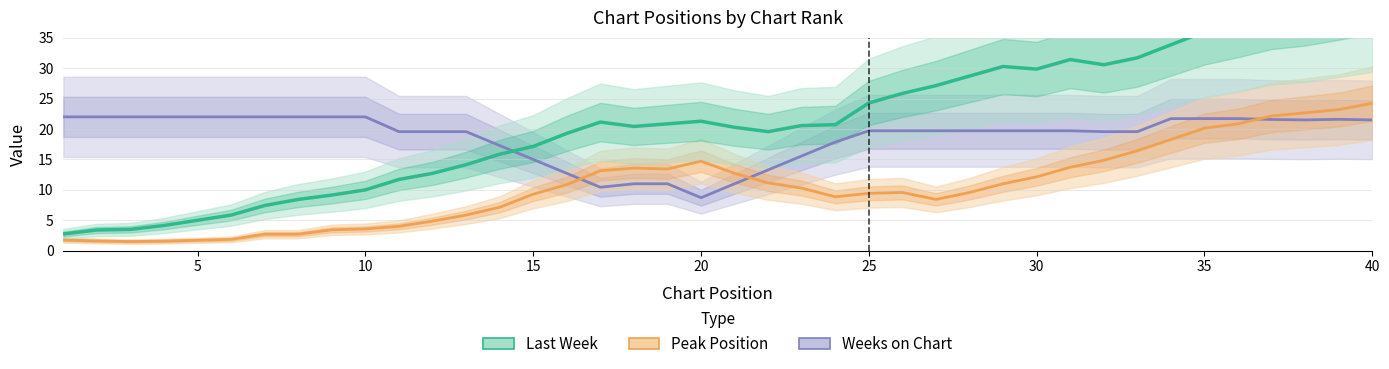

Does the chart have visible grid lines?

Yes